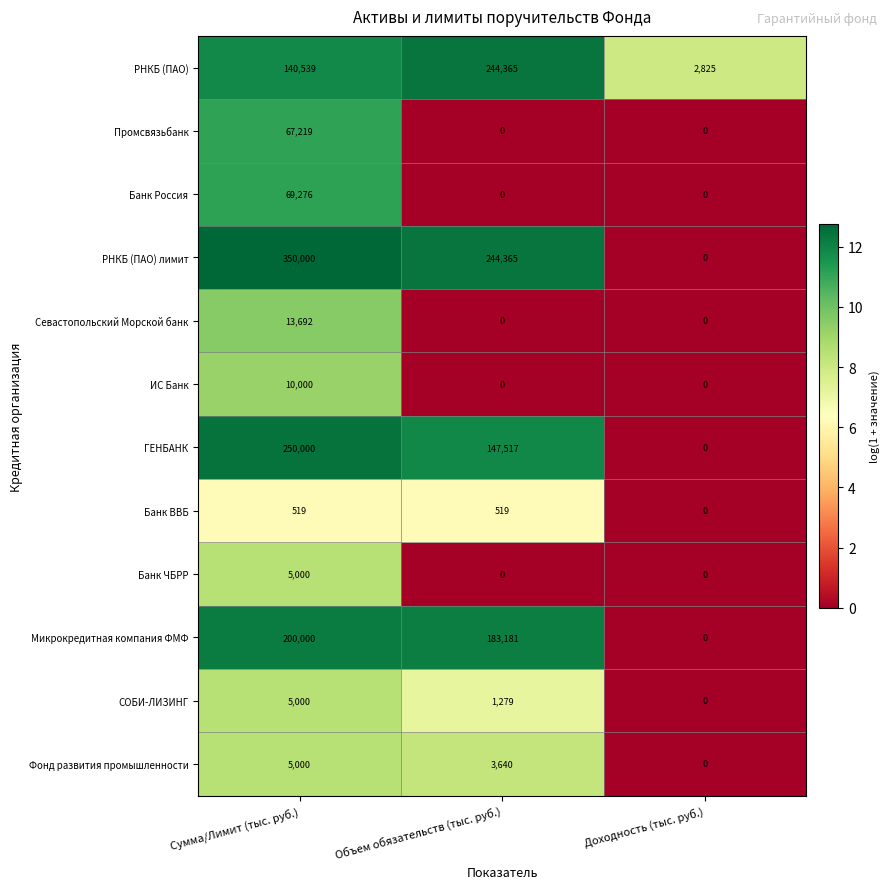

What is the total value across all series at Объем обязательств (тыс. руб.)?

824866